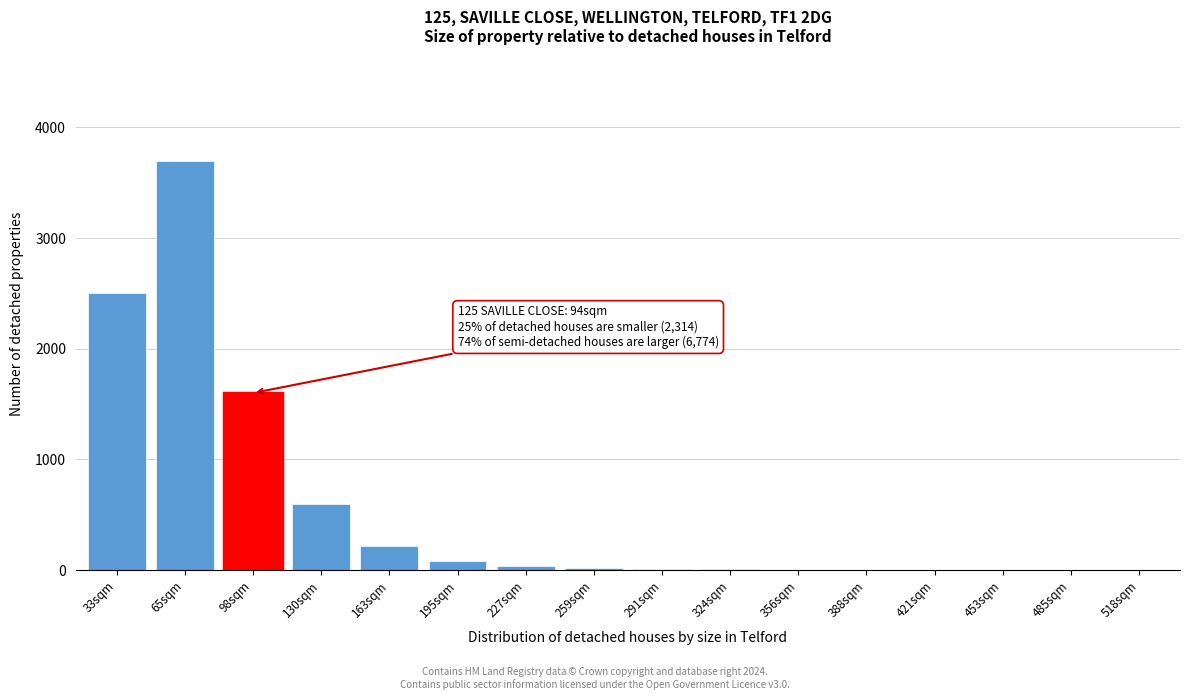

The chart shows a value of -1269 at 485sqm. True or false?

False